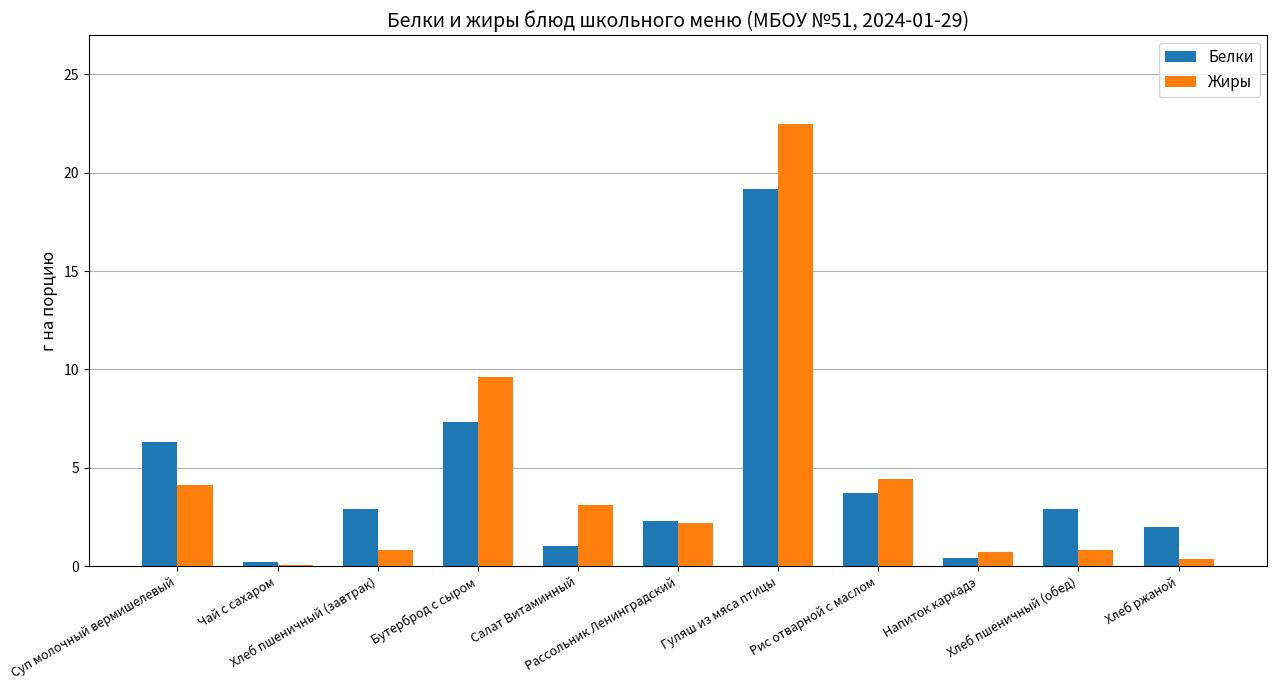

How many groups of bars are there?

11